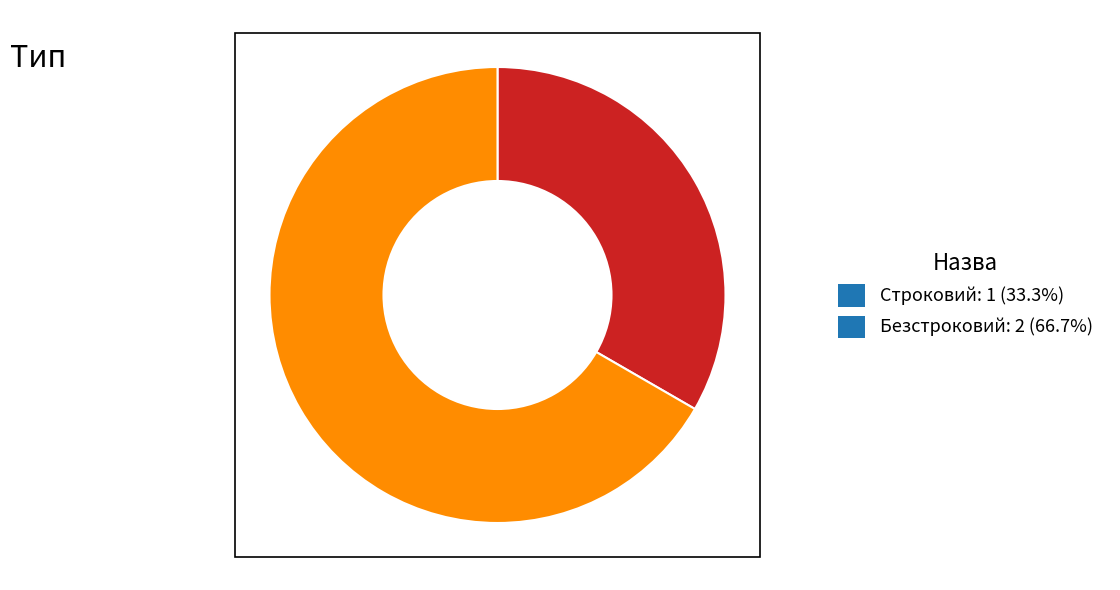

How many slices are in this pie chart?

2